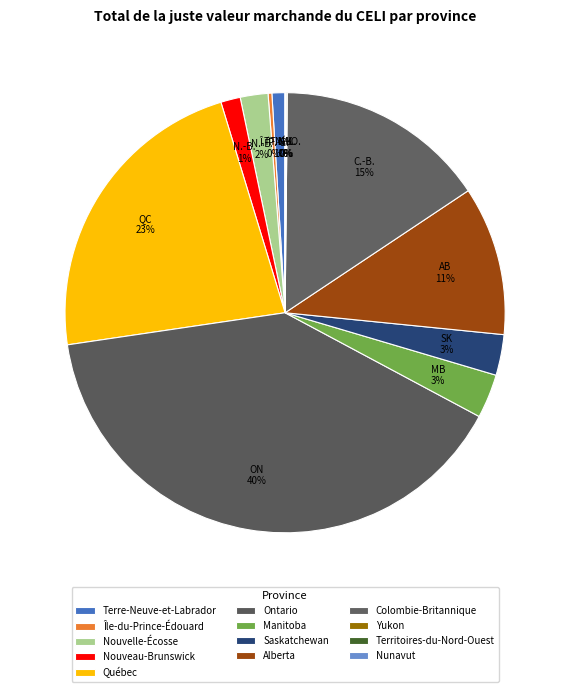

Do Nouvelle-Écosse and Yukon together represent more than half of the pie?

No